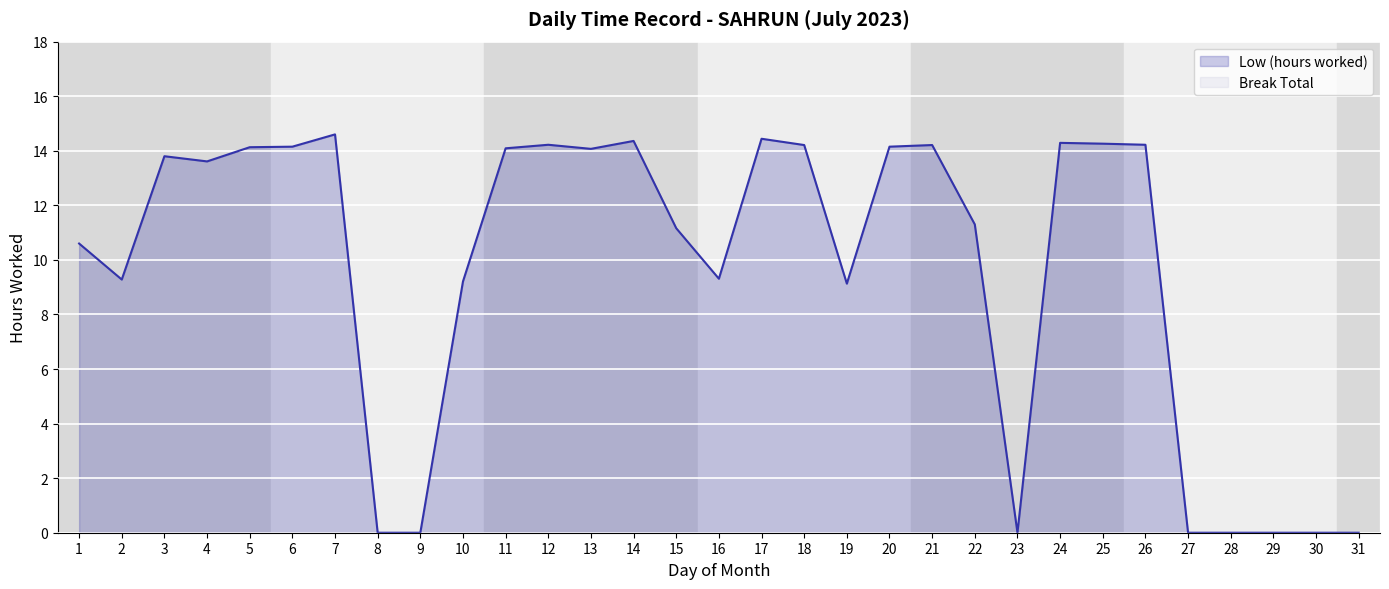

How many series are shown in this chart?

2